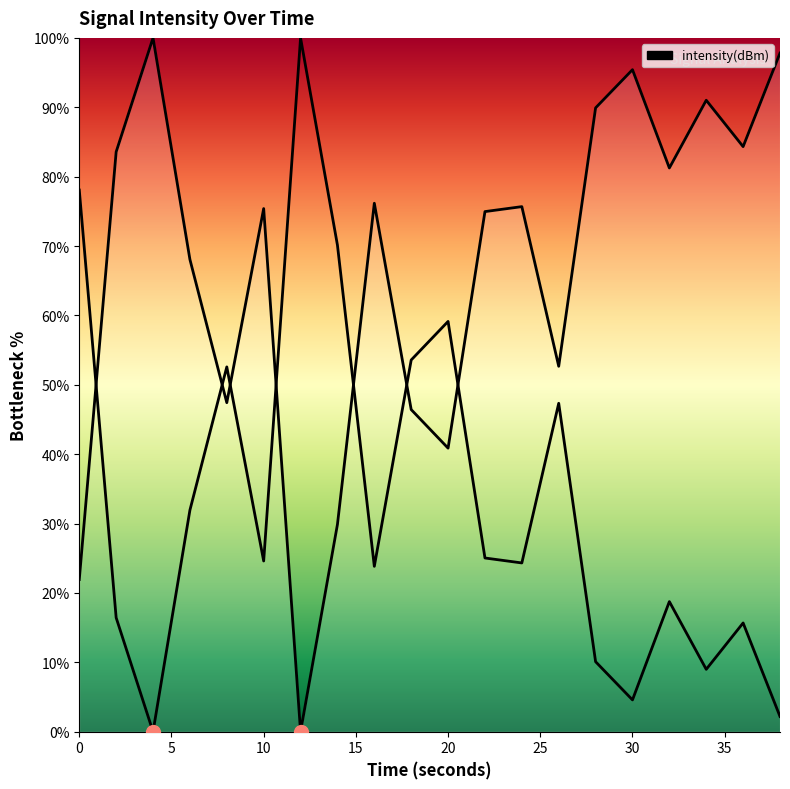

Between 2 and 38, which is larger?

38